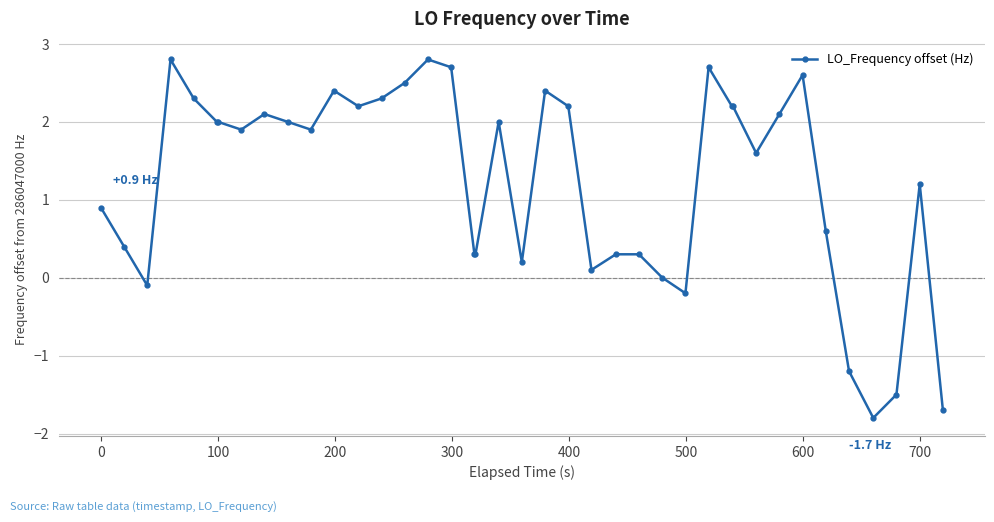

What is the sum of all values?

50.0